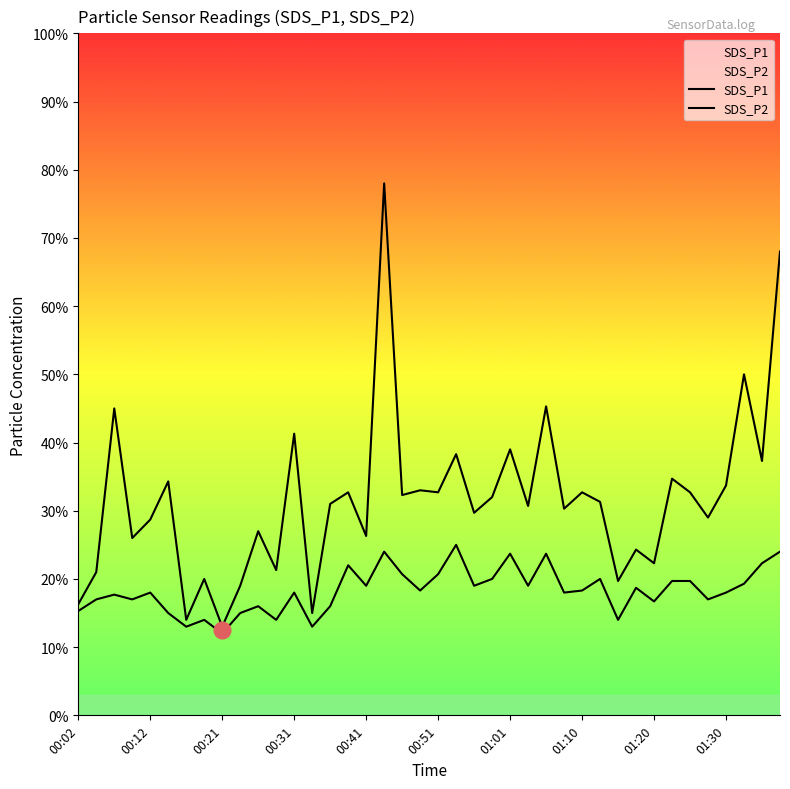

True or false: SDS_P2 and SDS_P1 cross at least once.

False